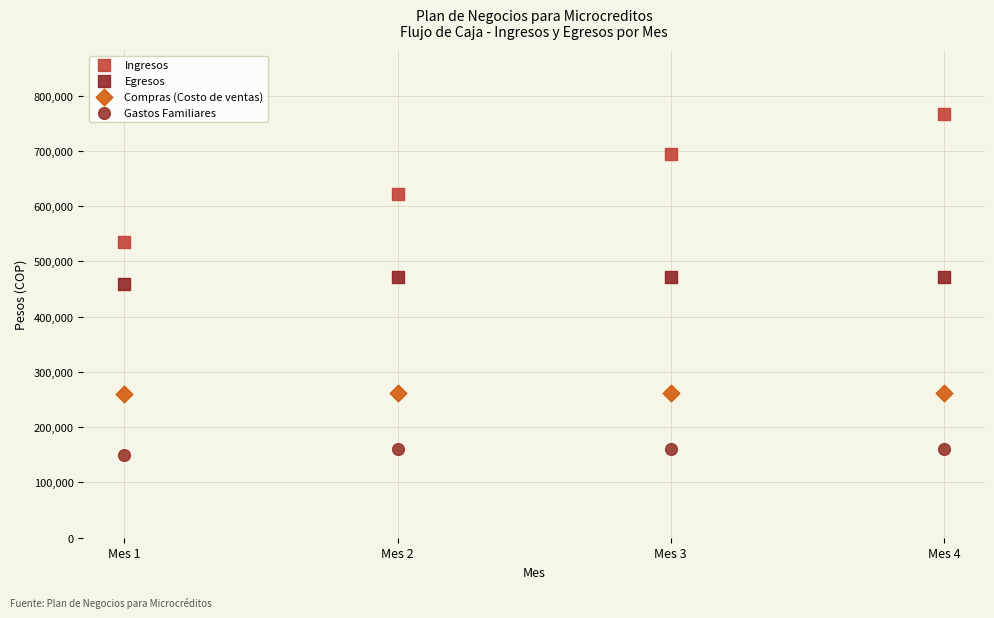

Across all data points, what is the range of X values (max minus min)?

3.0